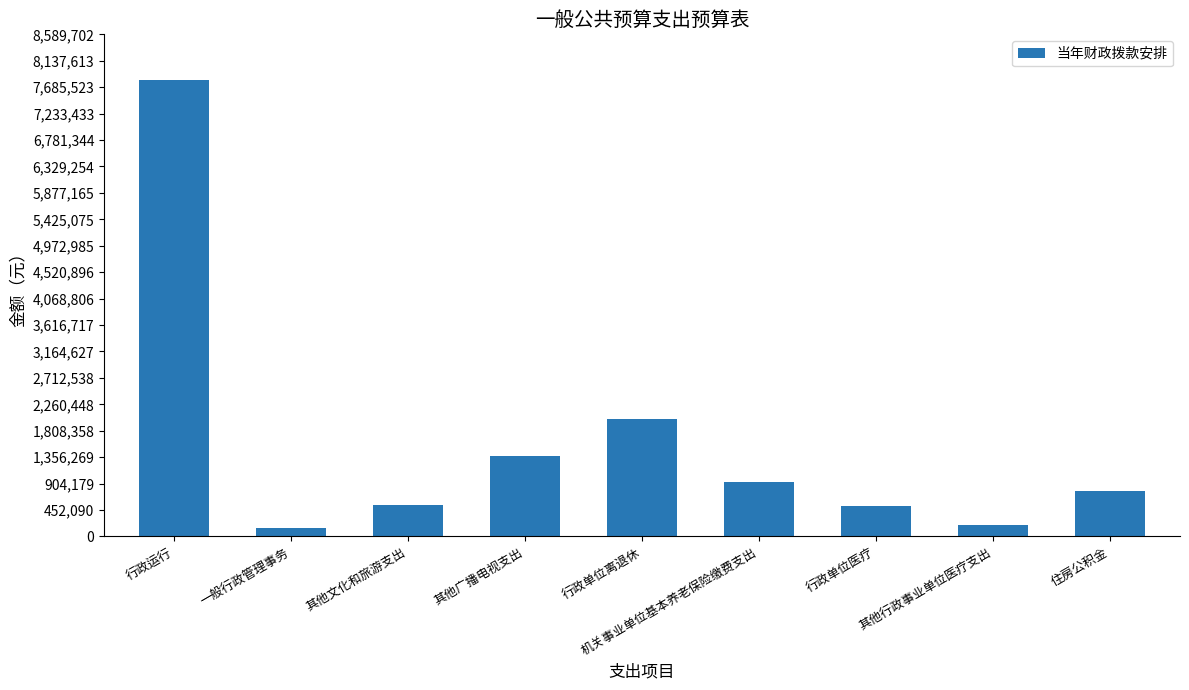

What is the value of the 5th bar from the left?

2009963.5